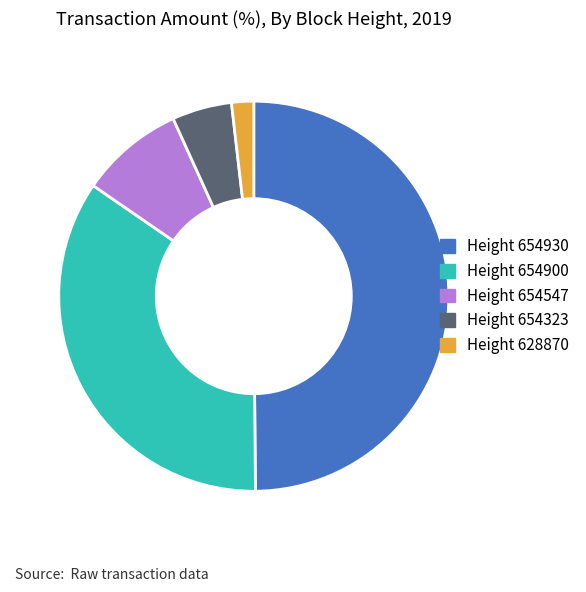

Rank the categories by value from highest to lowest.

Height 654930, Height 654900, Height 654547, Height 654323, Height 628870